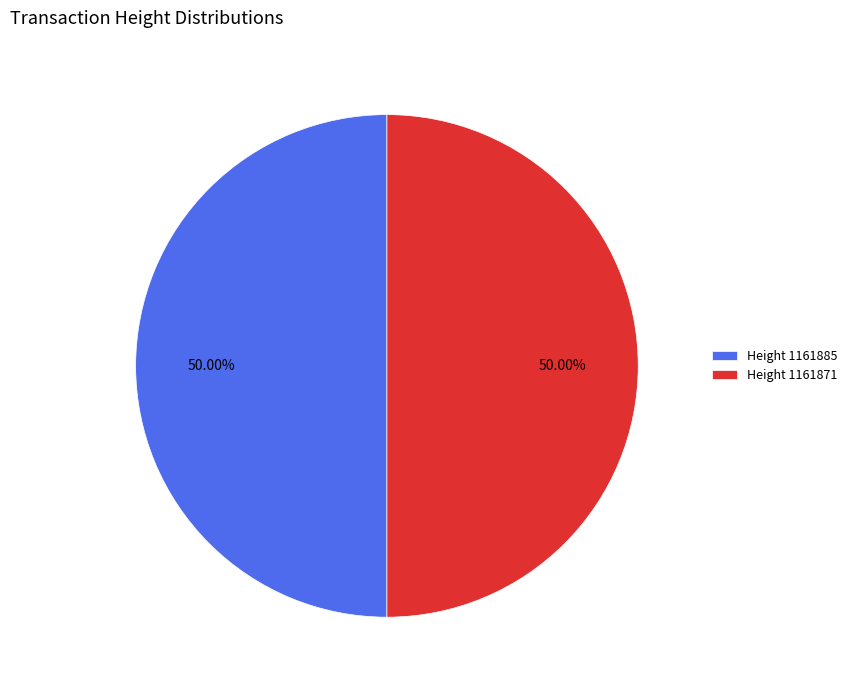

Count the number of slices in the pie.

2